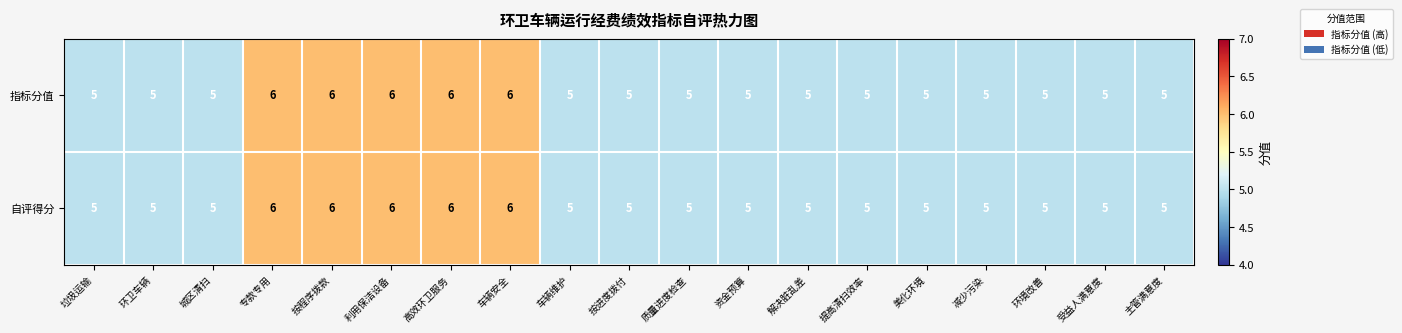

What is the greatest value displayed?

6